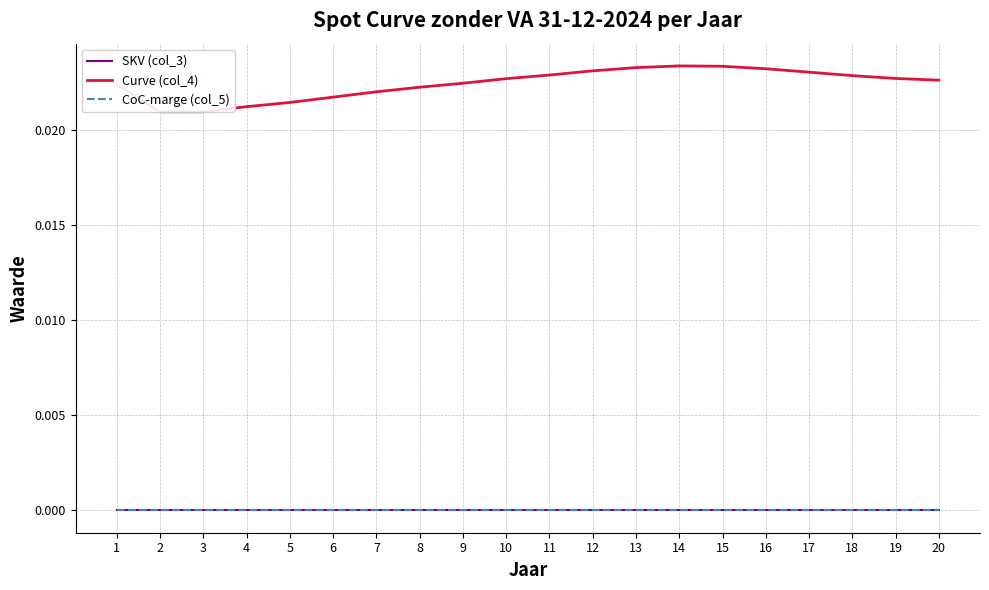

True or false: Curve (col_4) has more than 1 interior local peaks.

False